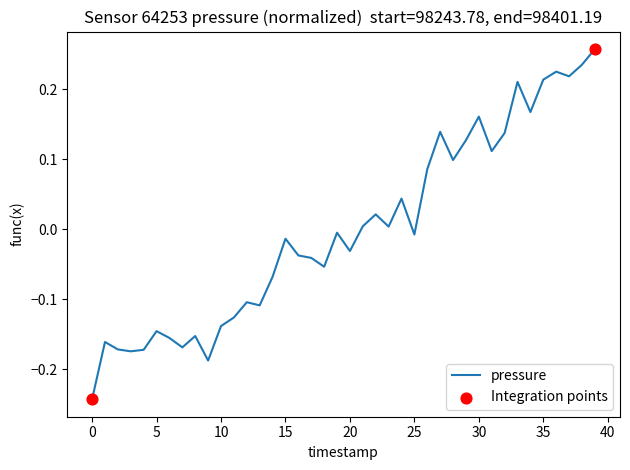

What is the difference between the maximum and minimum values?

0.5